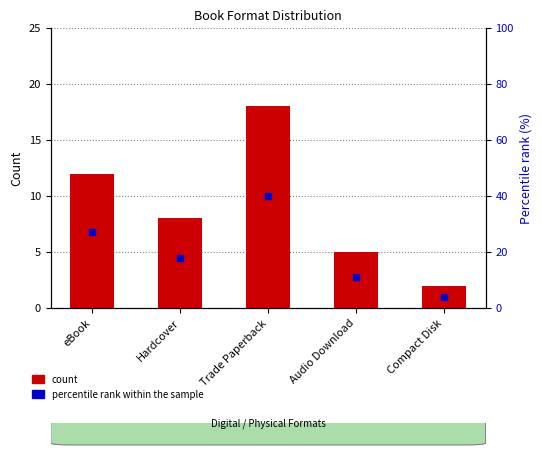

Which series reaches the maximum Y coordinate?

percentile rank within the sample